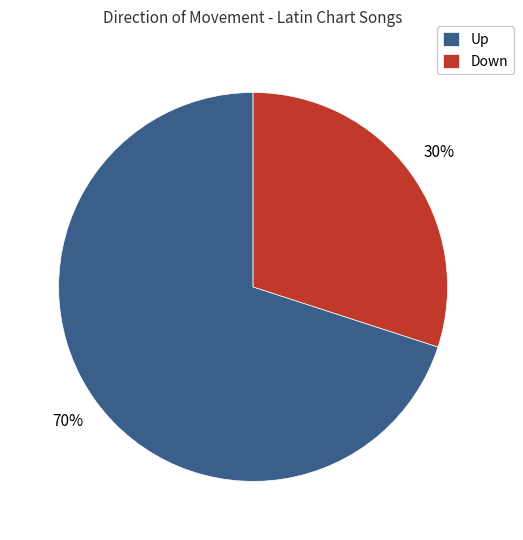

Count the number of slices in the pie.

2